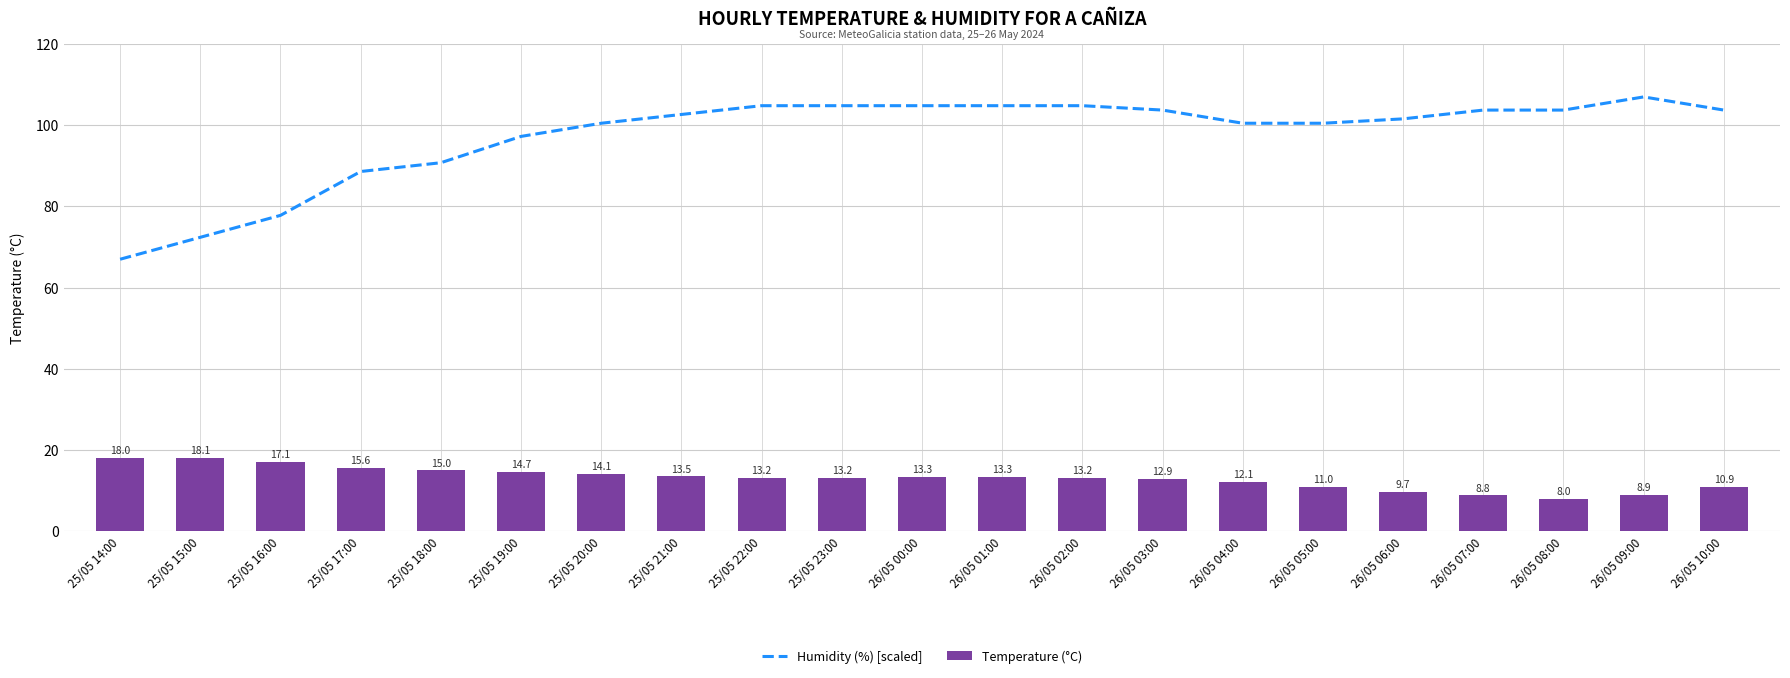

At which category is the sum across all series the highest?

26/05 00:00